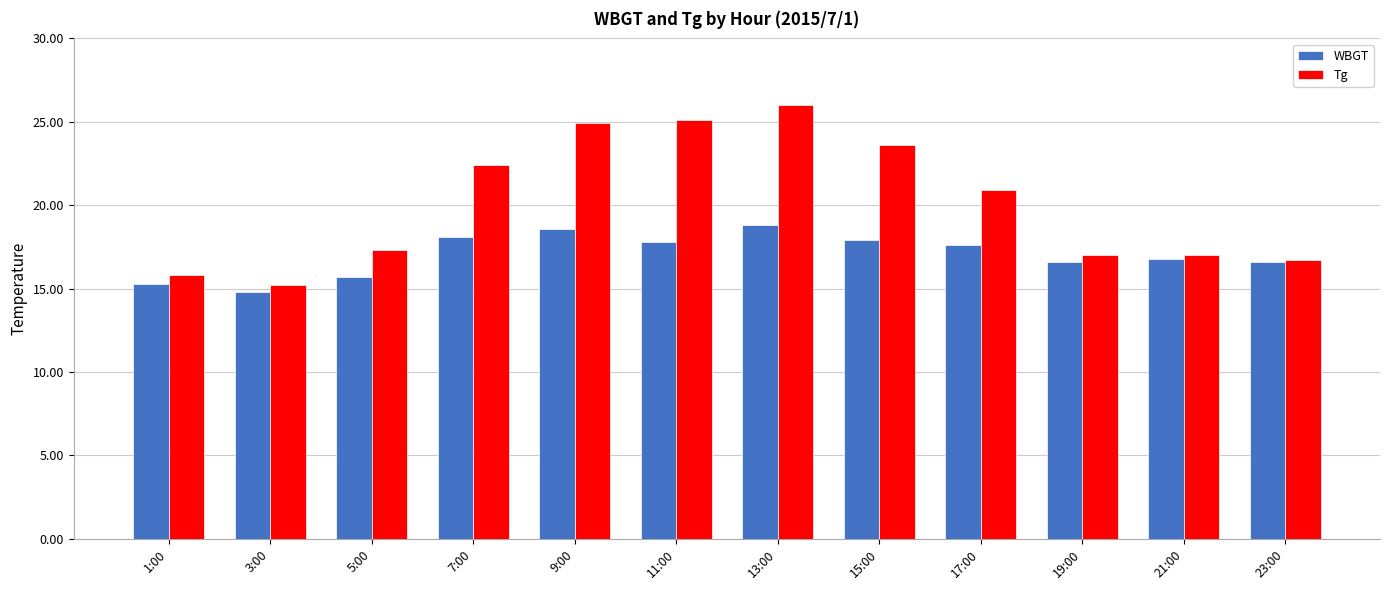

What is the smallest value displayed?

14.8